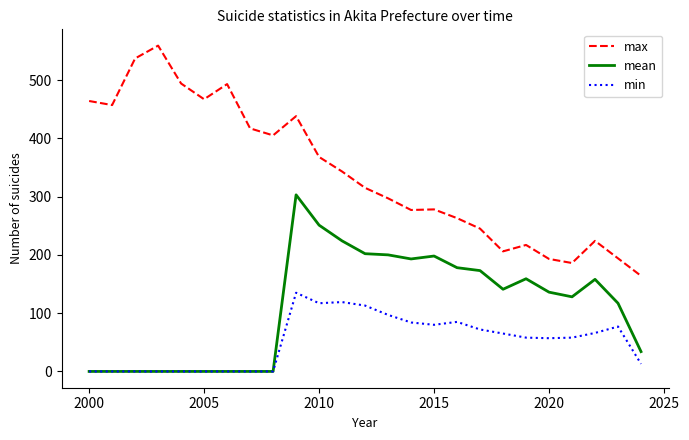

True or false: max and mean cross at least once.

False